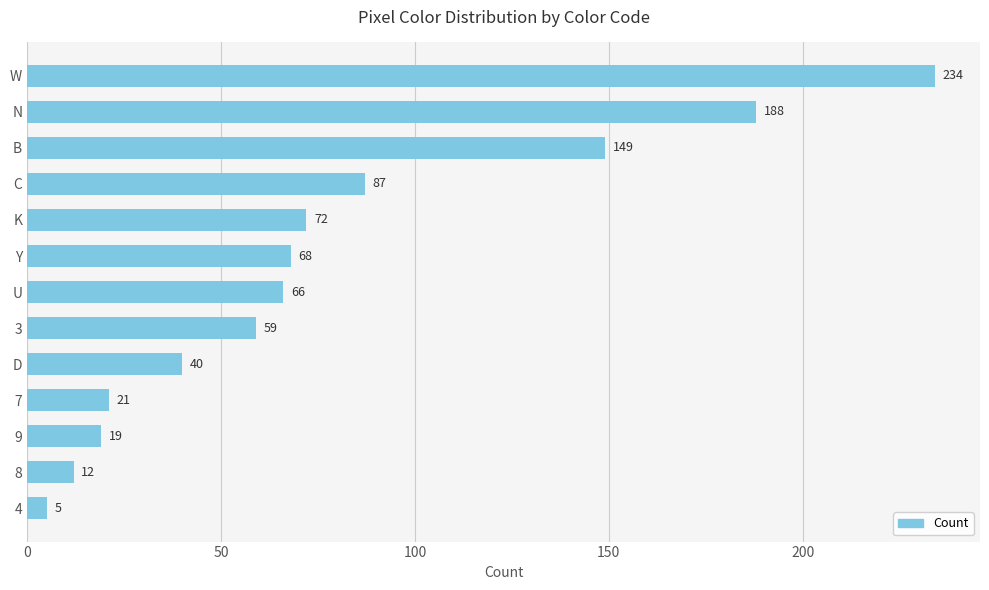

What is the ratio of the value at N to the value at 8?

15.7